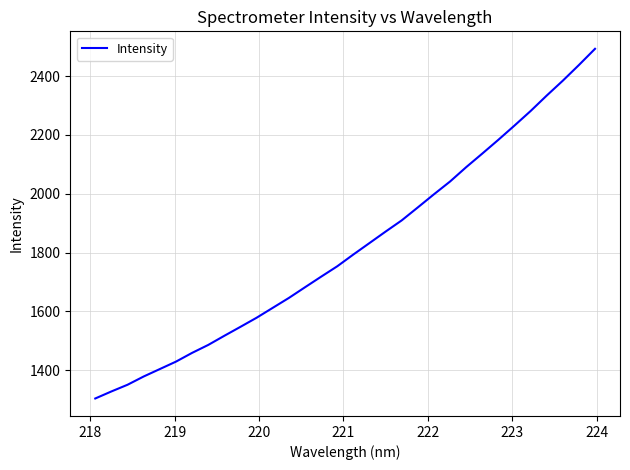

What is the difference between the maximum and minimum values?

1189.6